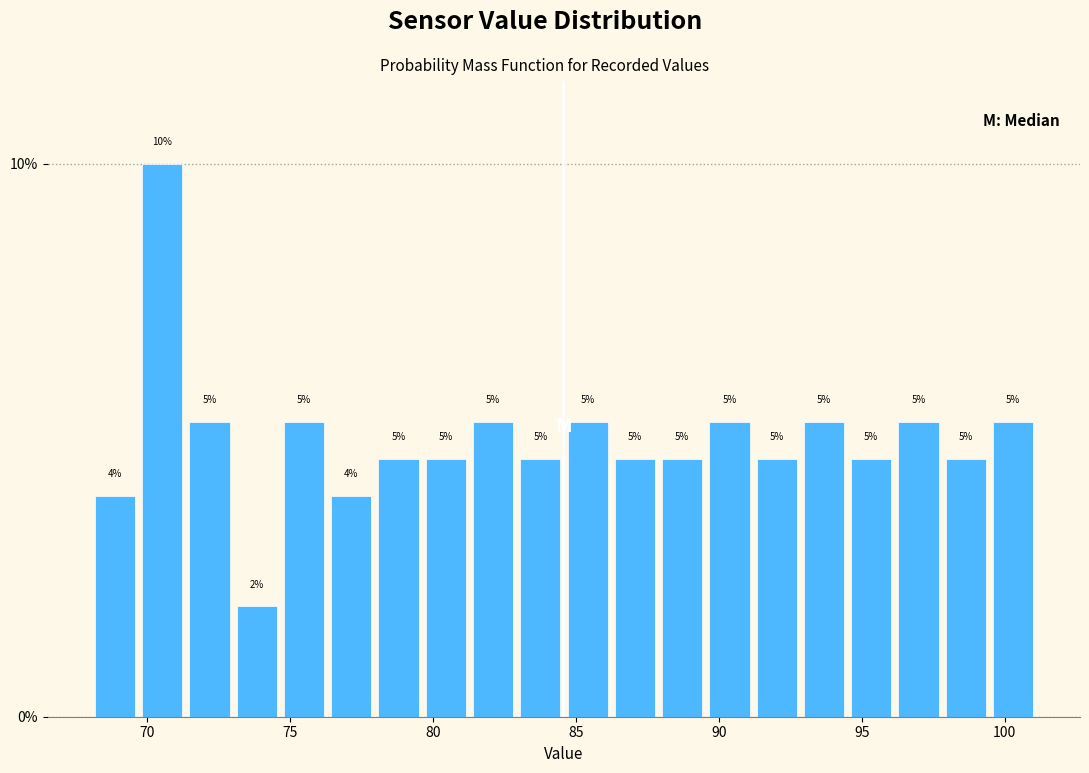

Read against the x-axis, roughly where is the centre of the tallest bar?

70.5